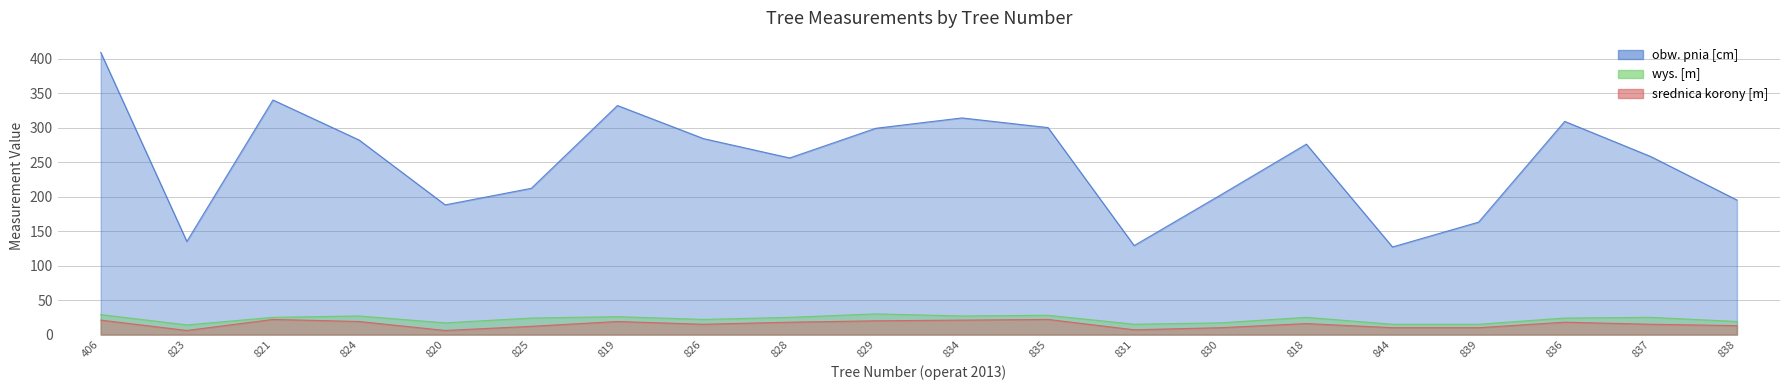

Between 835 and 830, which is larger?

835